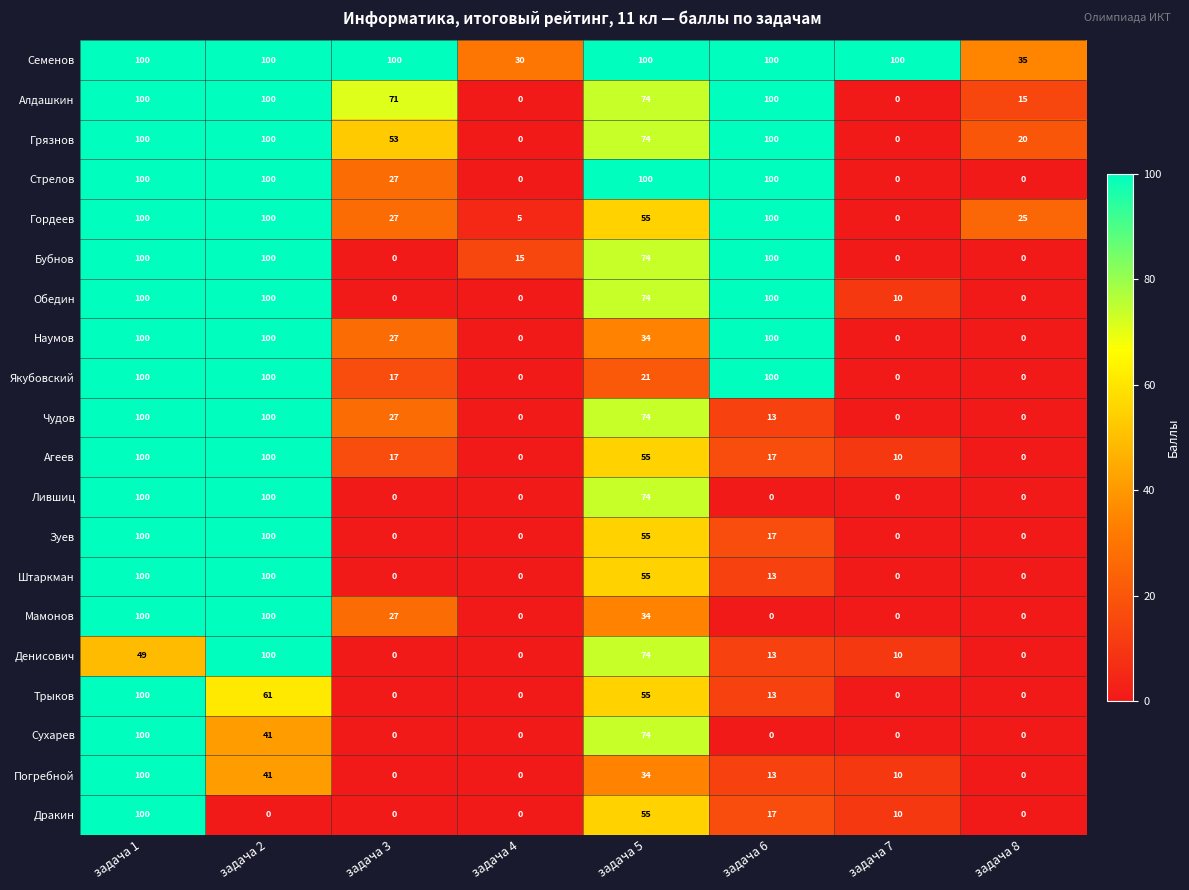

Where is Дракин nearest to the value 50?

задача 5